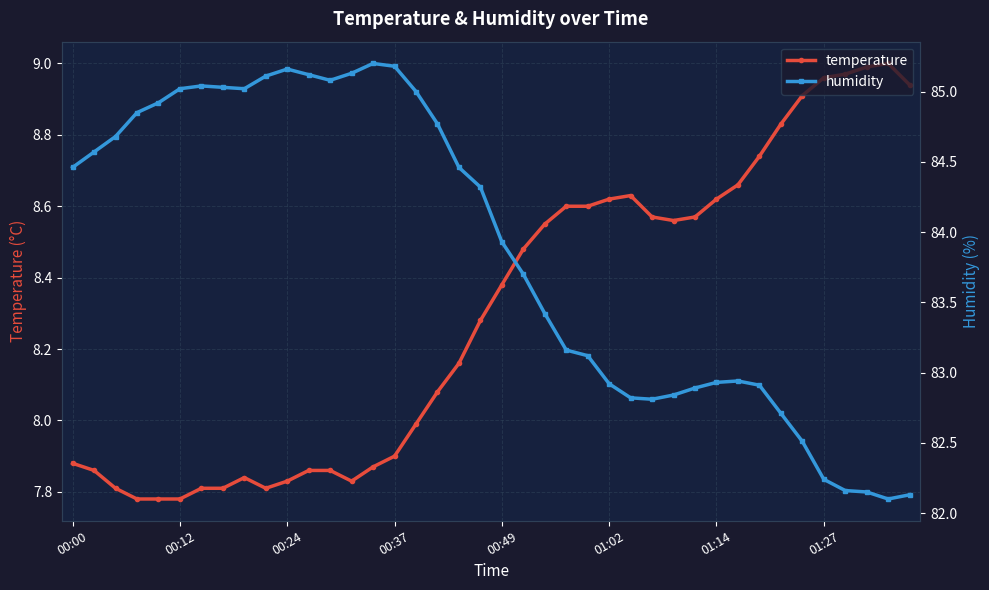

What is the value of the humidity point at the 38th from the left?

82.2